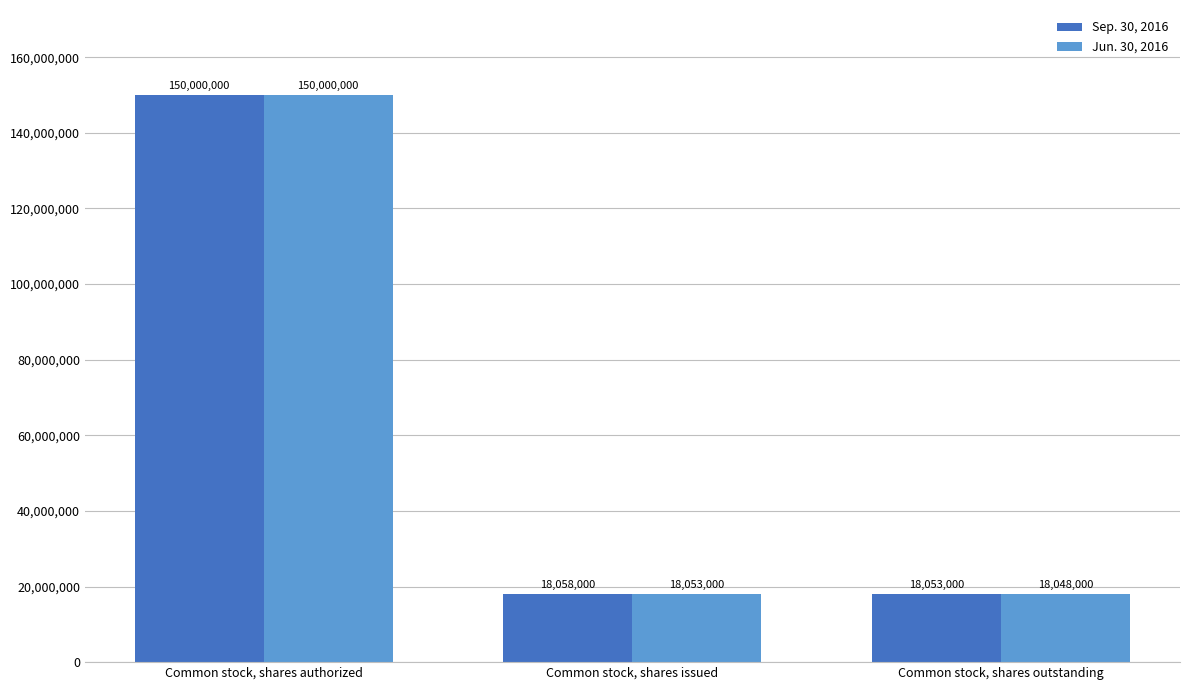

What is the sum of the Sep. 30, 2016 values at Common stock, shares authorized and Common stock, shares issued?

168058000